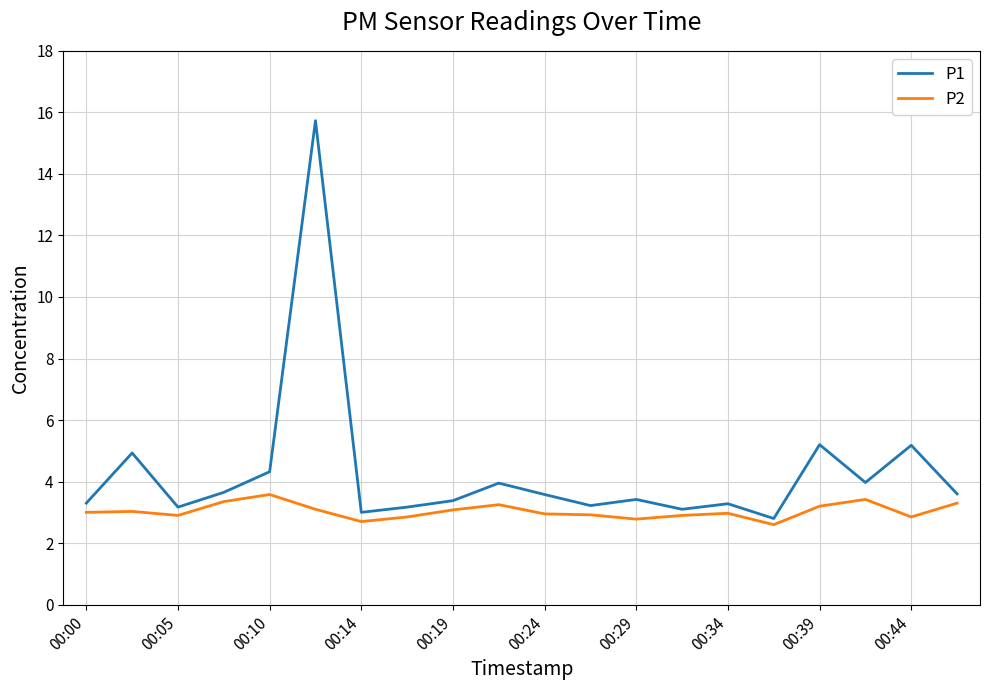

What is the sum of all P2 values?

60.7